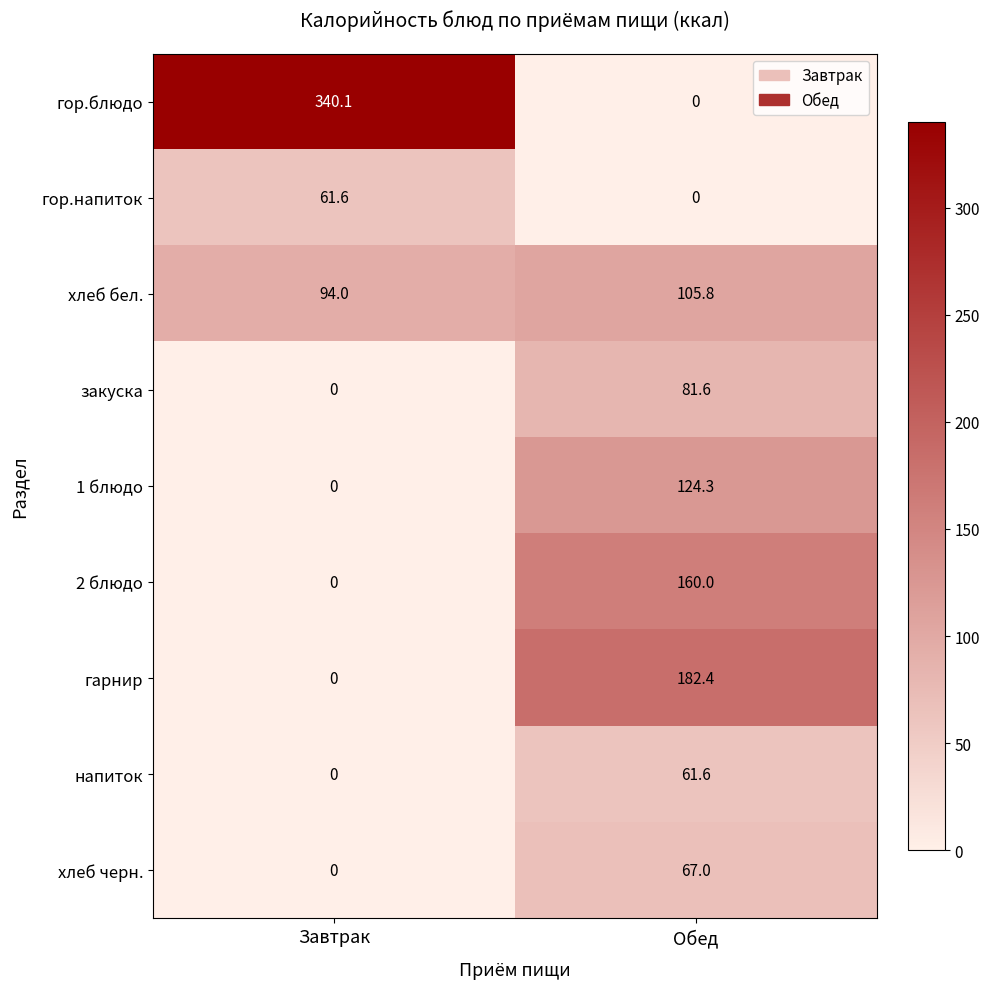

Which label corresponds to the largest value in the chart?

Завтрак